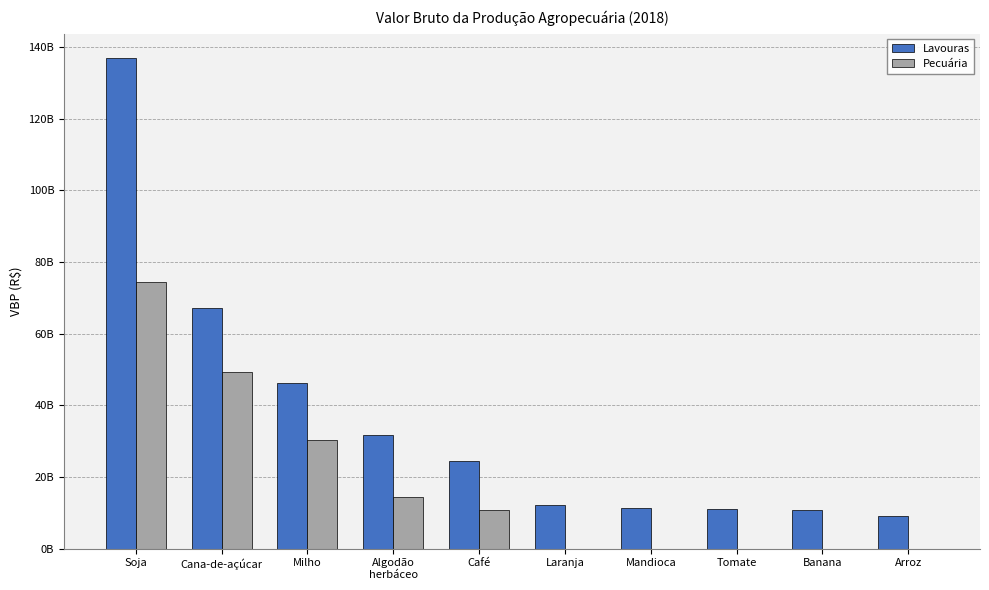

What are all the series names shown in the legend?

Lavouras, Pecuária